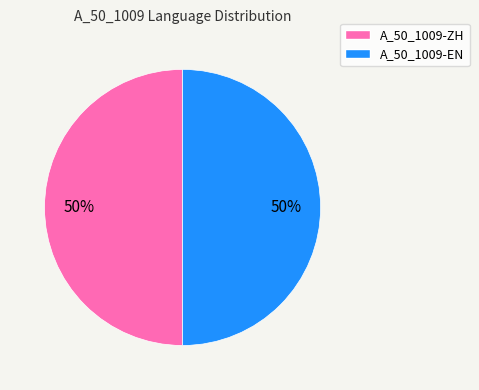

To the nearest percent, what is the average slice percentage?

50%